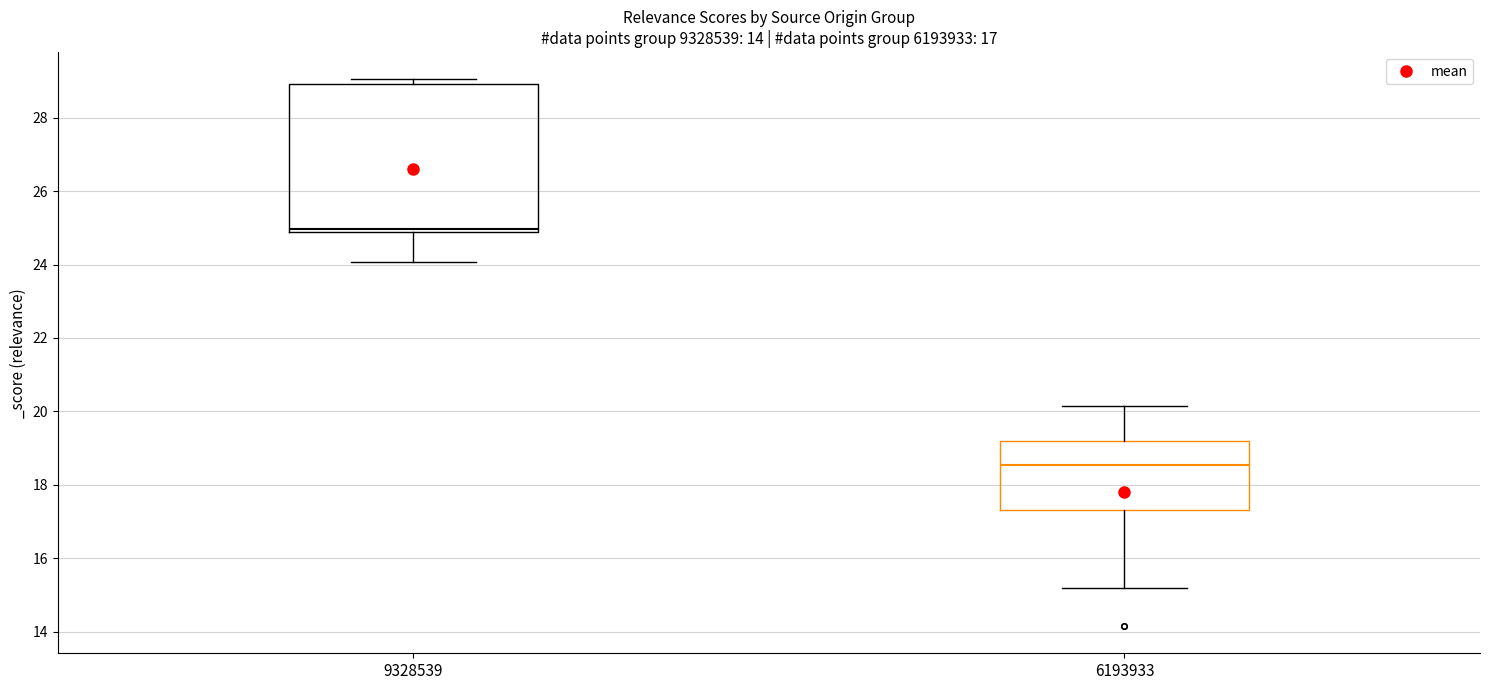

Comparing the boxes themselves (not the whiskers), which one is the tallest?

9328539